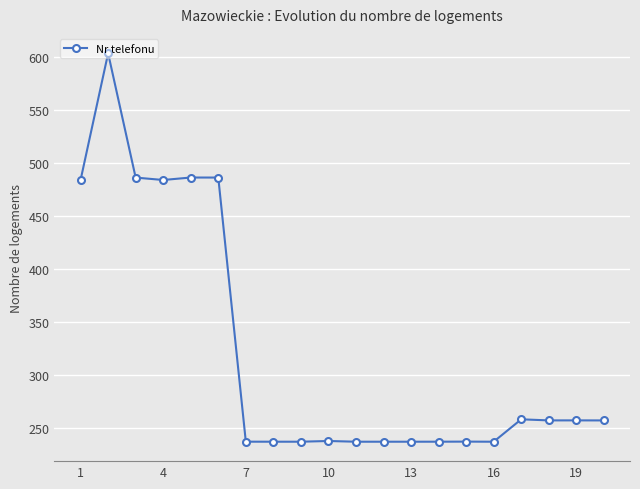

What is the difference between the second highest and minimum values?

249.5